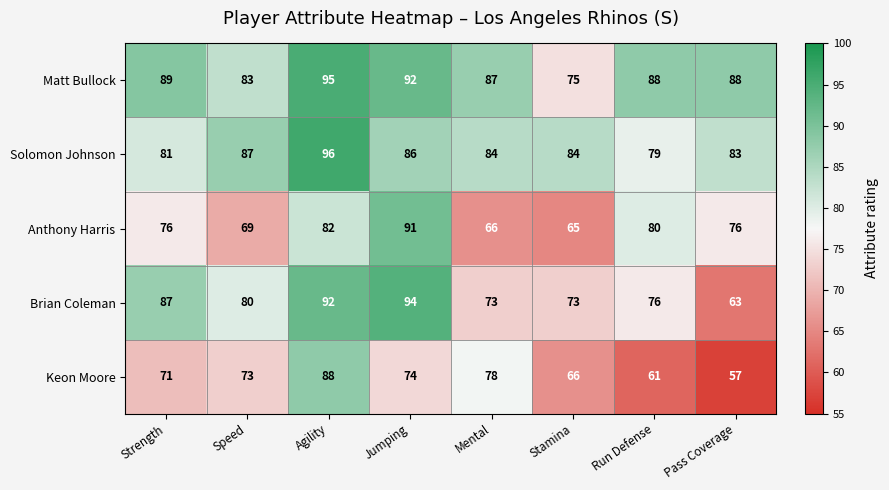

What value does the Anthony Harris series have at Mental?

66